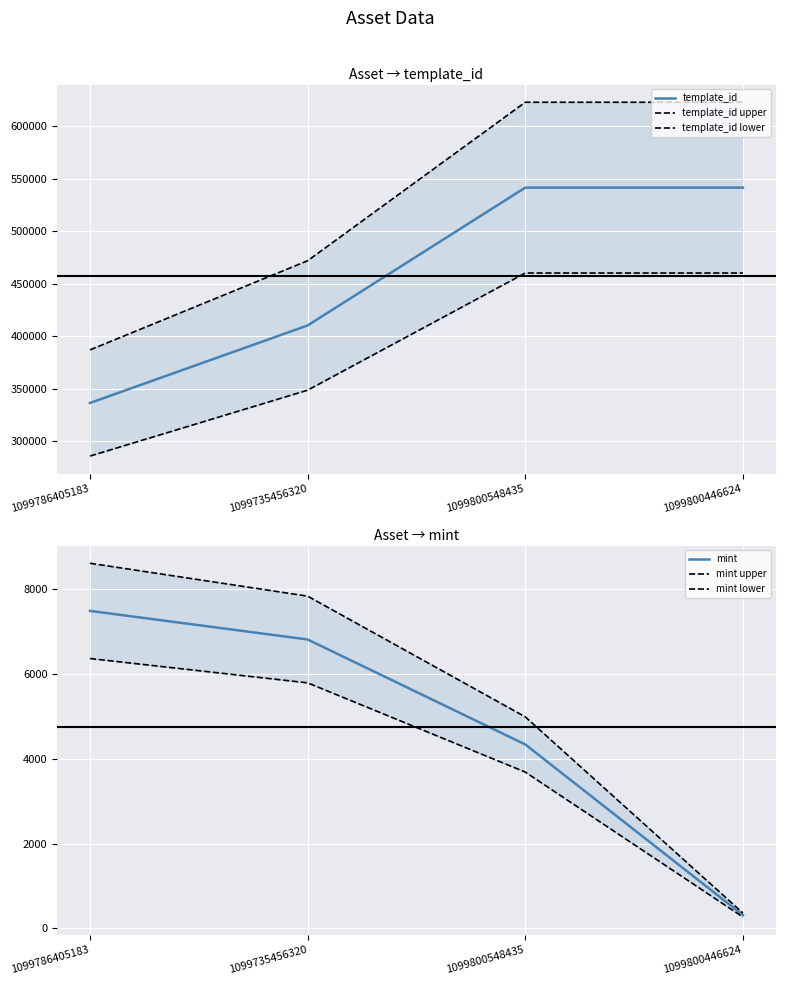

True or false: template_id upper has more than 0 interior local peaks.

False